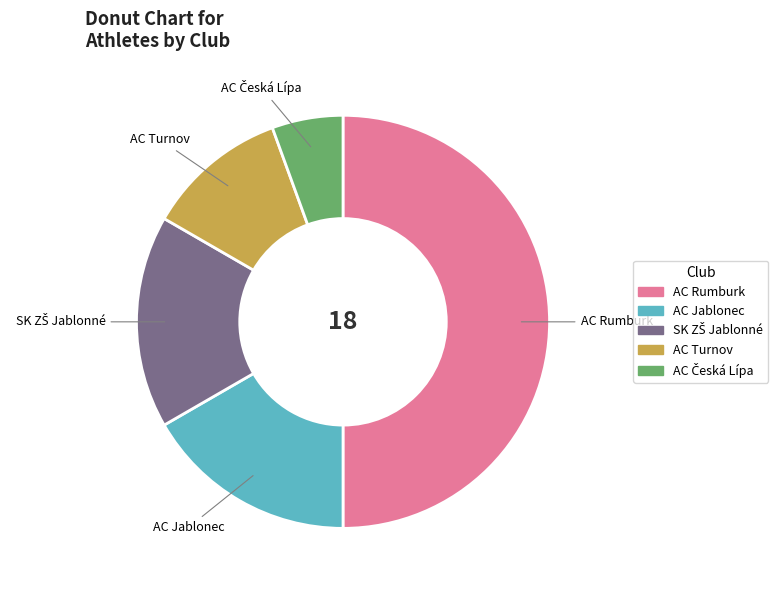

Which category has the biggest portion of the pie?

AC Rumburk